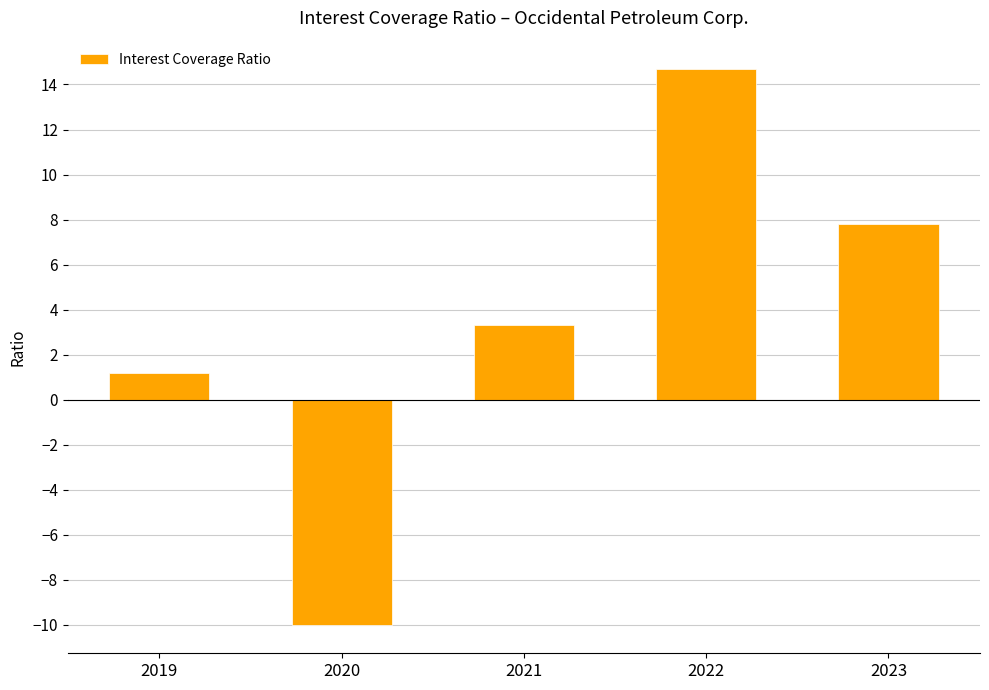

Are the bars grouped side by side (vs. stacked)?

No